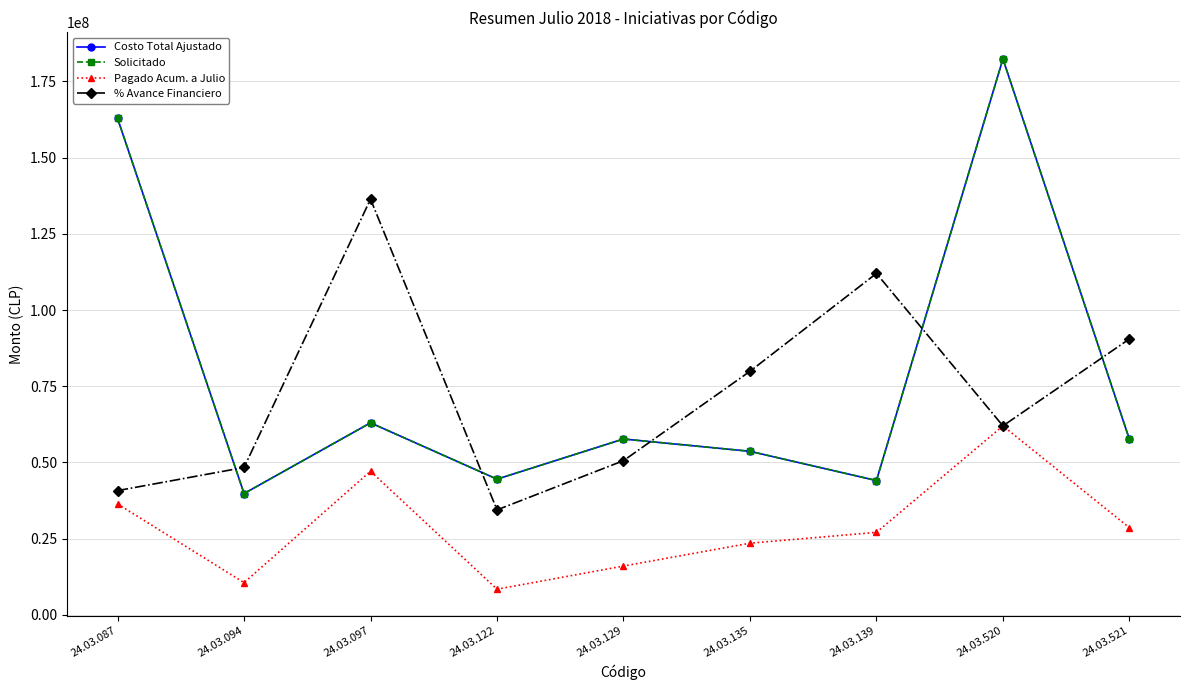

Does the chart have visible grid lines?

Yes